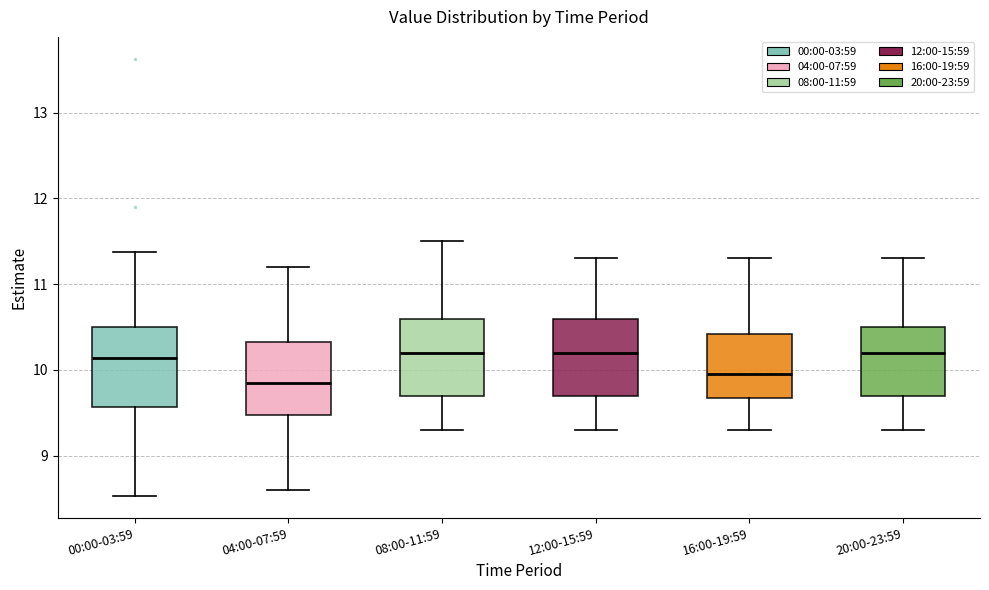

Where is the upper edge of the box for 16:00-19:59 on the y-axis? The values are not printed on the chart, so give them approximately, as read against the axis.

10.4